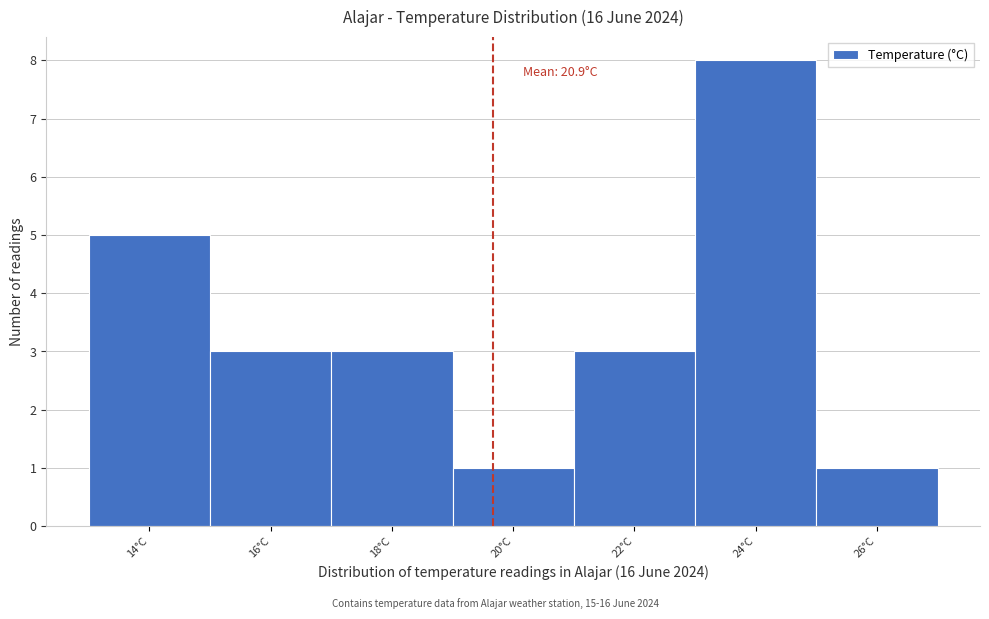

Reading right to left, transcribe all the data shown in this chart.

26°C=1	24°C=8	22°C=3	20°C=1	18°C=3	16°C=3	14°C=5